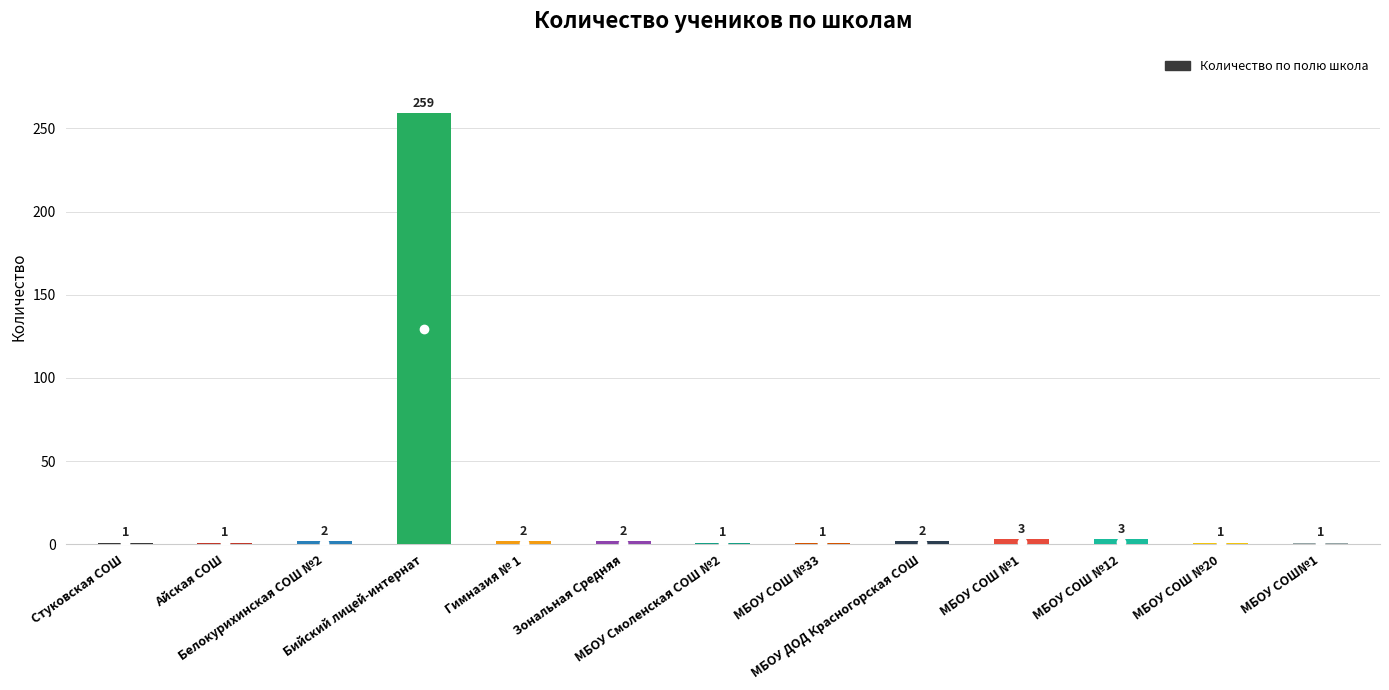

Reading left to right, list all the values displayed in this chart.

1	1	2	259	2	2	1	1	2	3	3	1	1